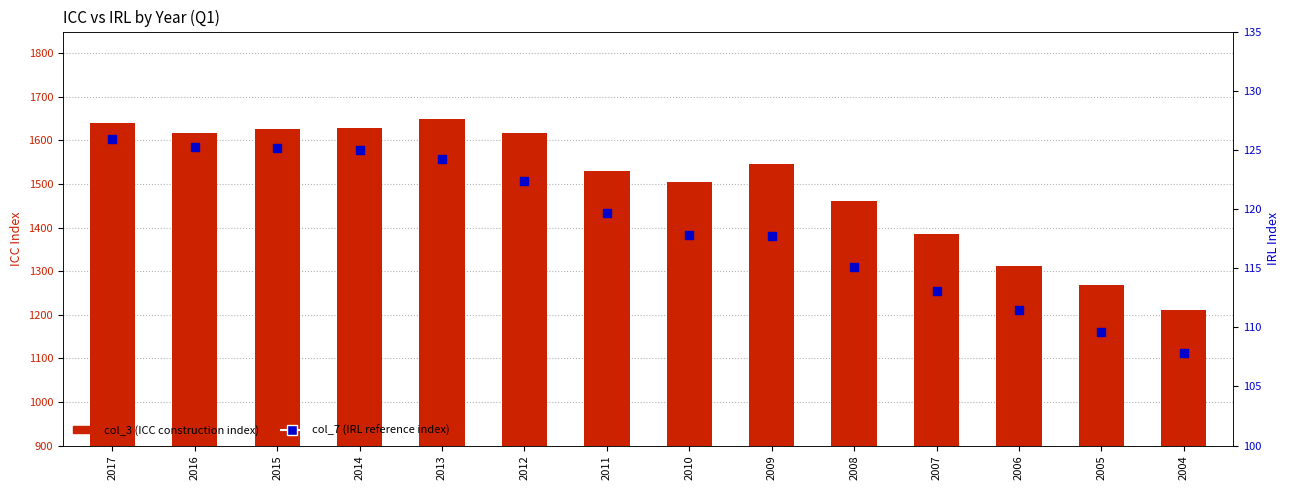

At how many categories does at least one series exceed 1068?

14